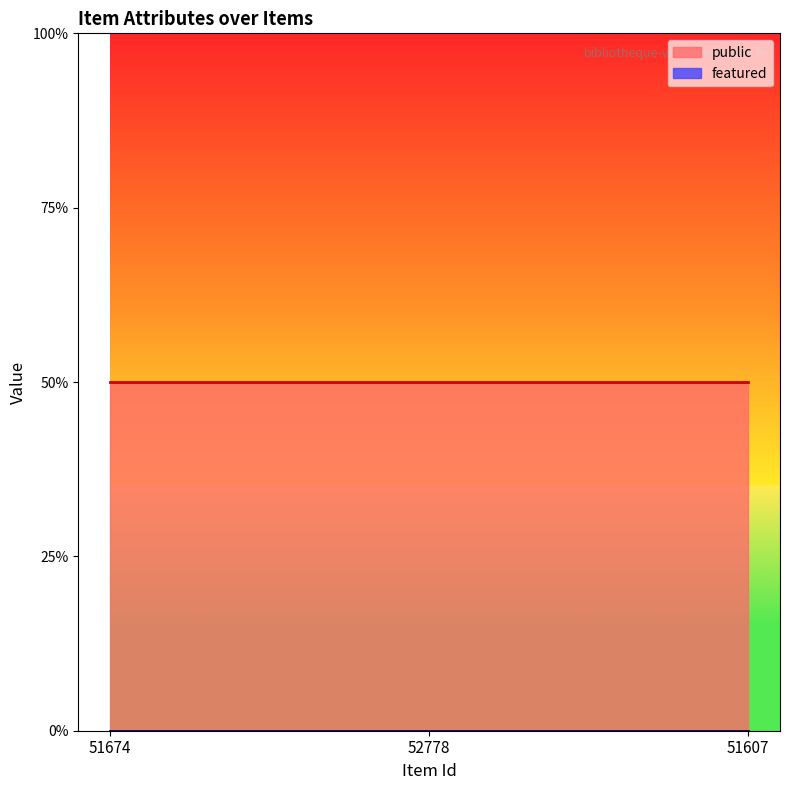

The value of public at 51607 is 1. True or false?

True